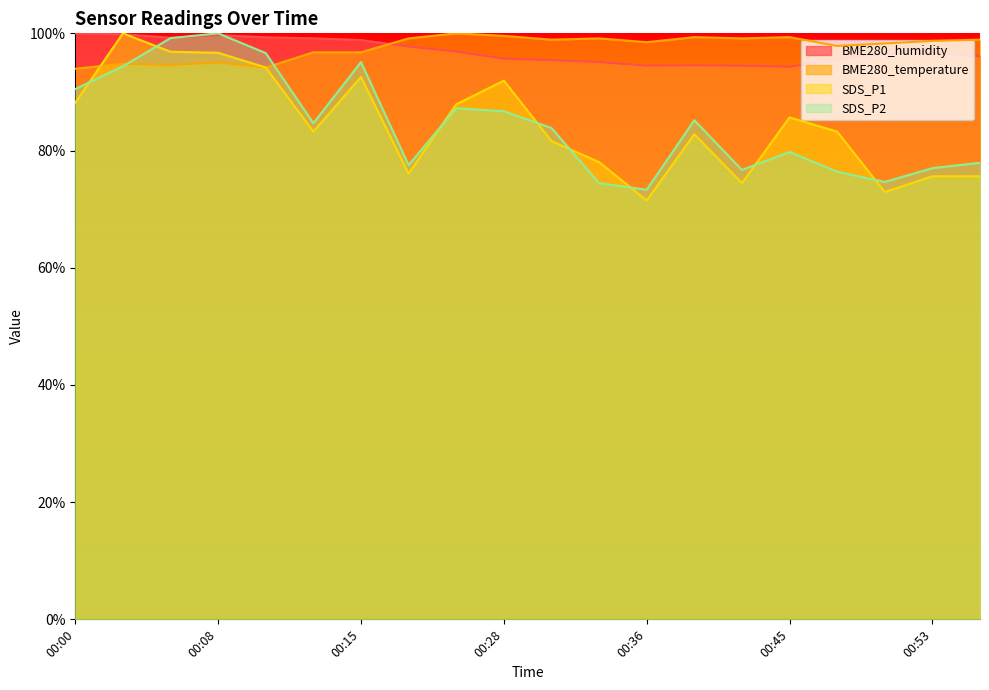

Which series has the largest range (max minus min)?

SDS_P1